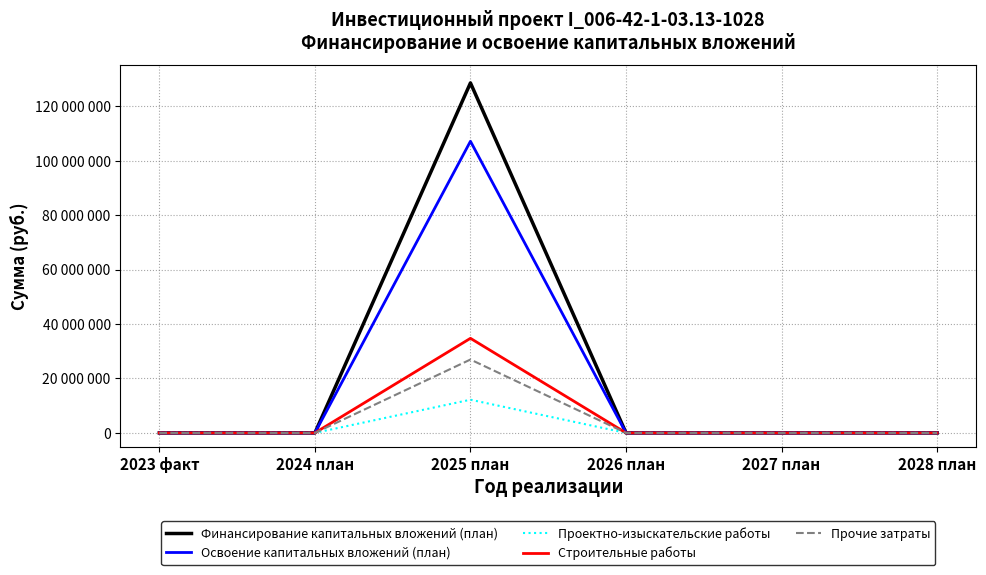

At which category is the sum across all series the highest?

2025 план